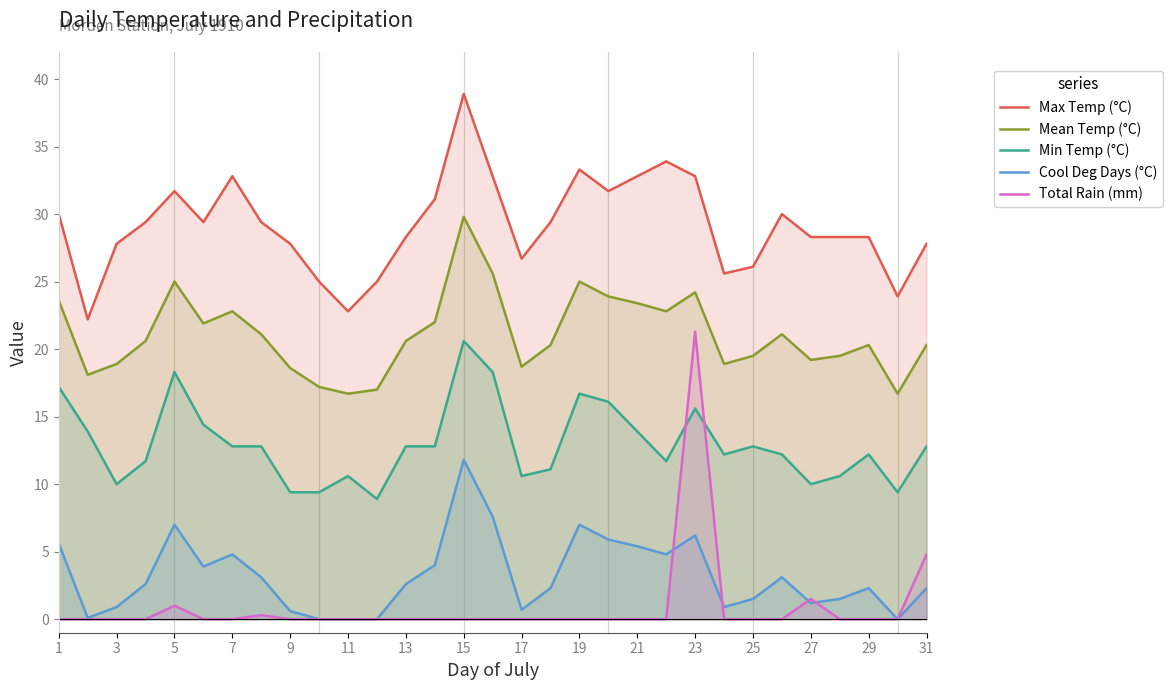

At how many categories does at least one series exceed 30?

10